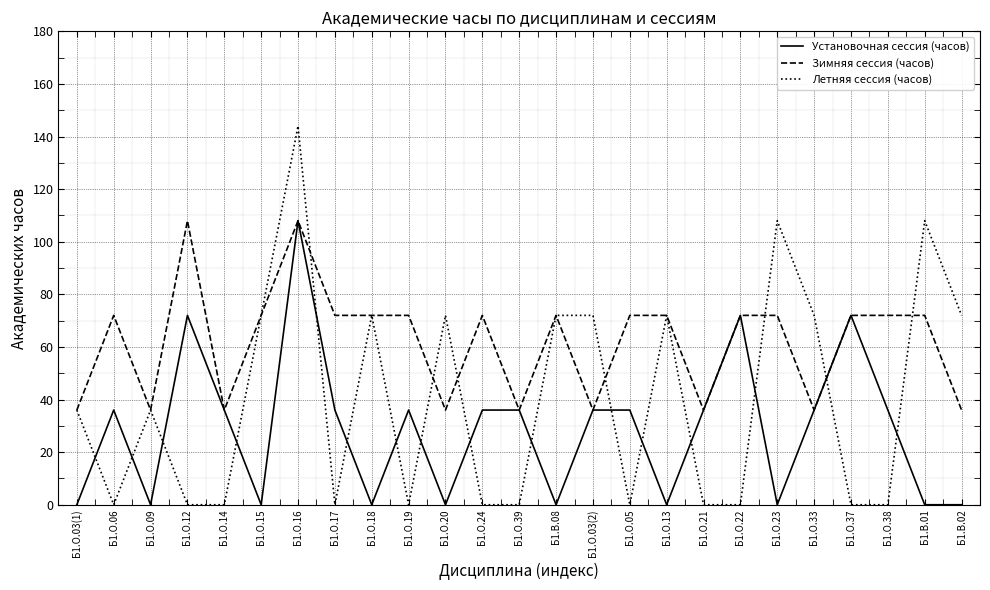

How many times do Летняя сессия (часов) and Установочная сессия (часов) cross each other?

16